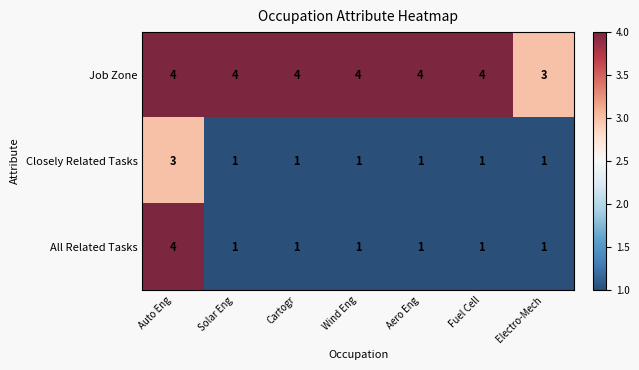

Reading left to right, transcribe all the data shown in this chart.

Job Zone: Auto Eng=4	Solar Eng=4	Cartogr=4	Wind Eng=4	Aero Eng=4	Fuel Cell=4	Electro-Mech=3
Closely Related Tasks: Auto Eng=3	Solar Eng=1	Cartogr=1	Wind Eng=1	Aero Eng=1	Fuel Cell=1	Electro-Mech=1
All Related Tasks: Auto Eng=4	Solar Eng=1	Cartogr=1	Wind Eng=1	Aero Eng=1	Fuel Cell=1	Electro-Mech=1